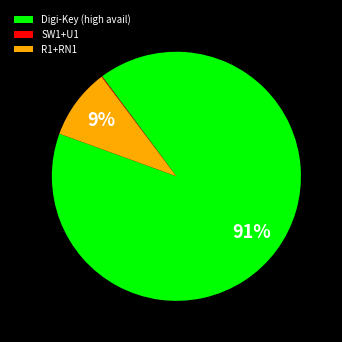

Is there a majority slice in this chart?

Yes